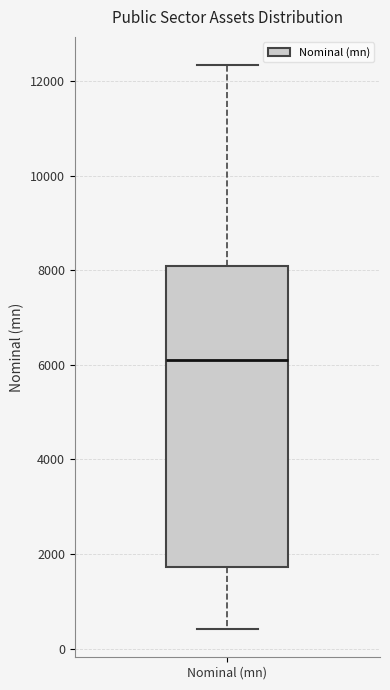

Transcribe this box plot: give where the median line is, the range the box spans, and where the two whiskers end, as read against the y-axis. The values are not printed on the chart, so give them approximately, as read against the axis.

median 6000, box 1800 to 8000, whiskers 400 to 12400